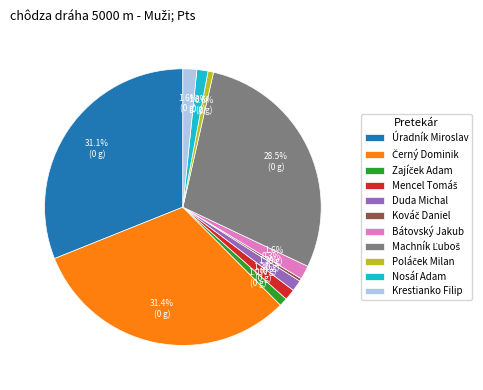

Is Duda Michal the majority of the pie?

No